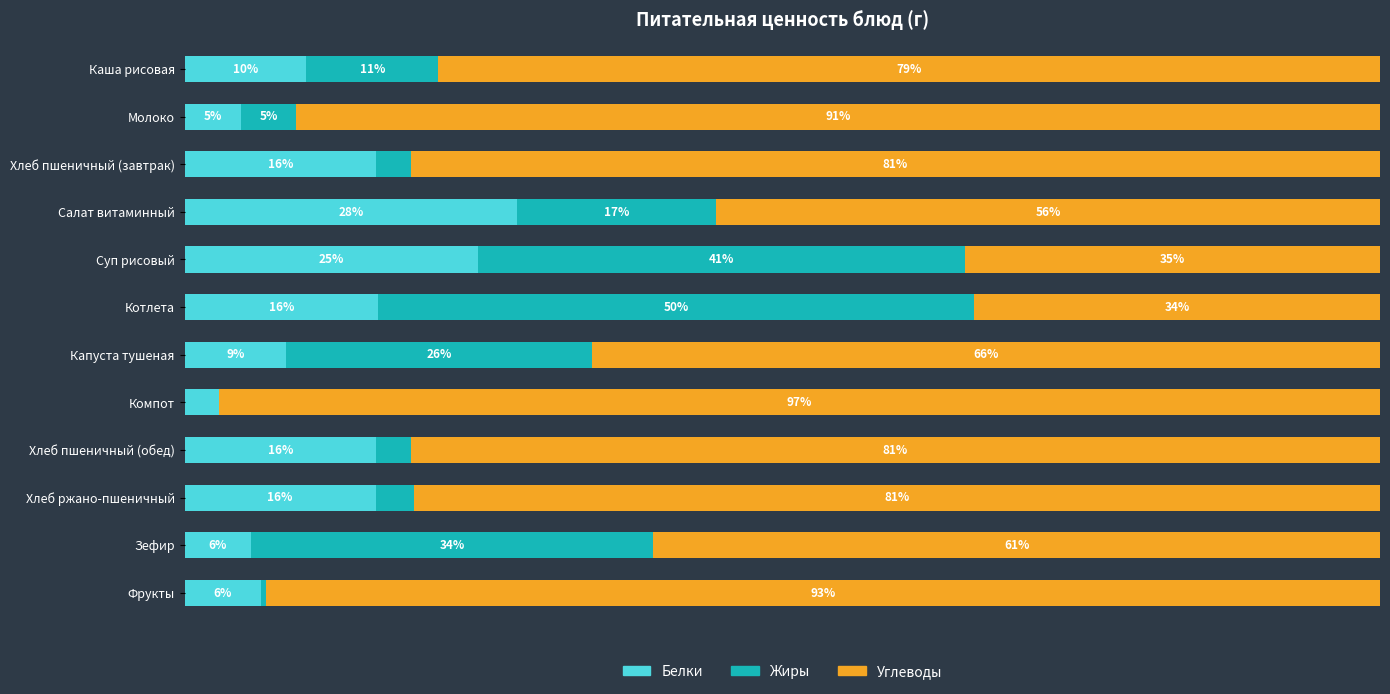

At which label does Белки reach its peak?

Салат витаминный